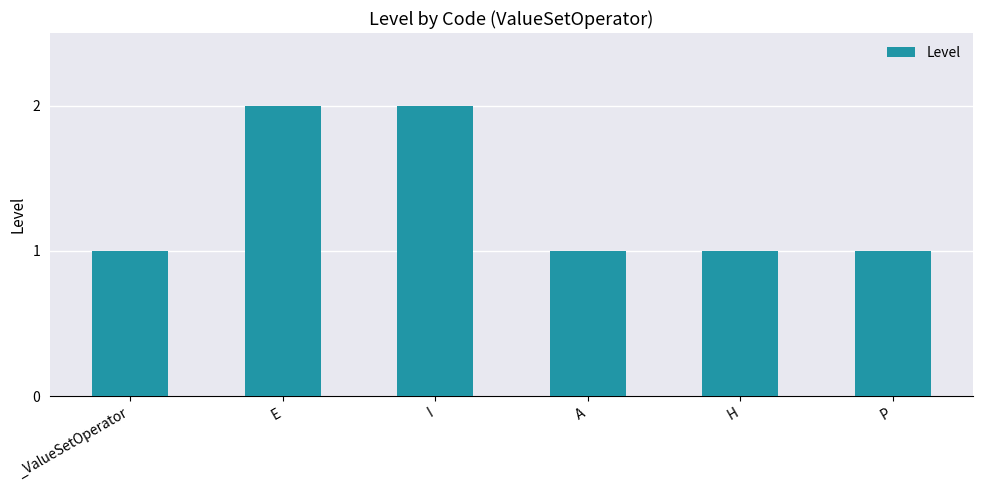

Reading left to right, transcribe all the data shown in this chart.

1	2	2	1	1	1